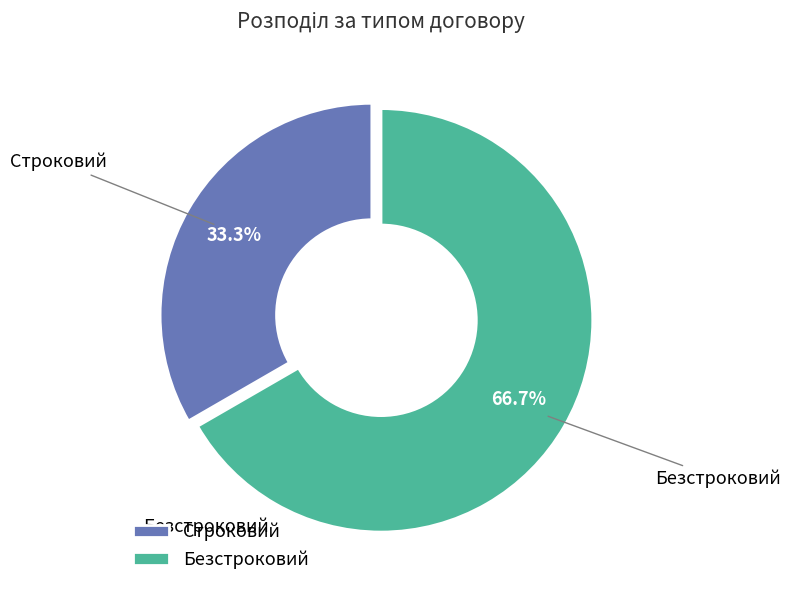

How many segments does this pie chart have?

2